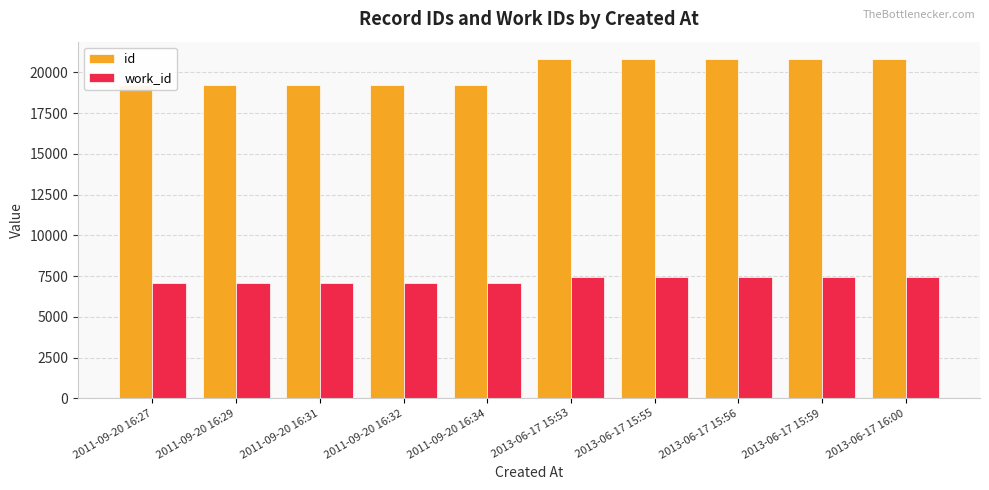

Rank the series at 2013-06-17 15:56 from lowest to highest value.

work_id, id